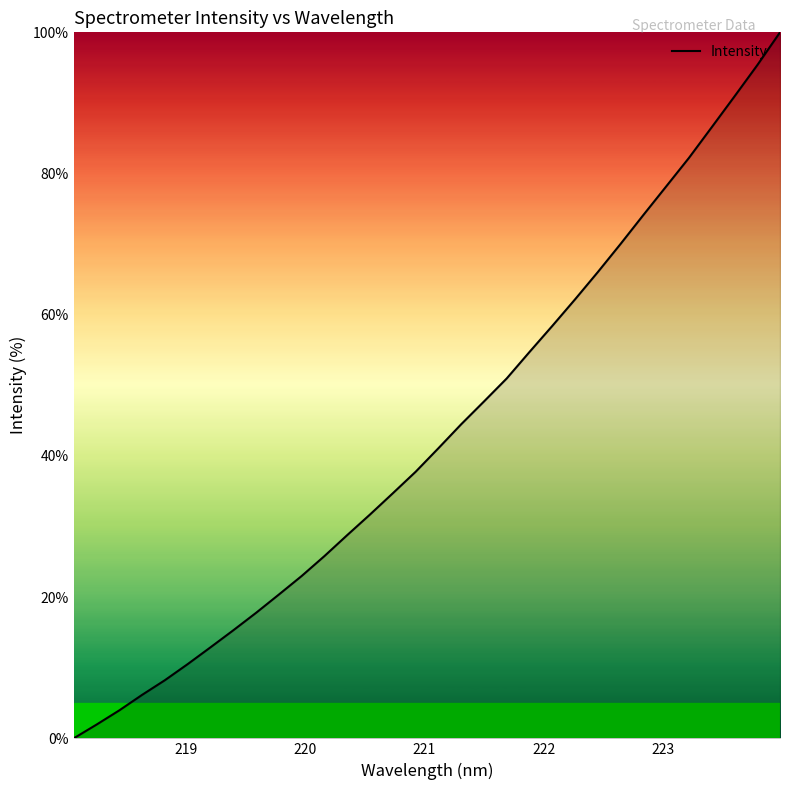

What is the difference between the maximum and minimum values?

100.0